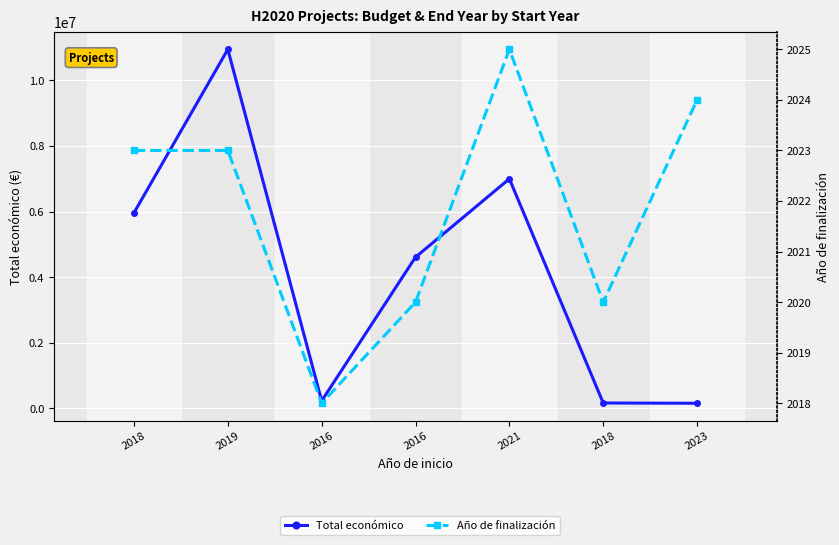

True or false: Total económico and Año de finalización intersect in this chart.

False